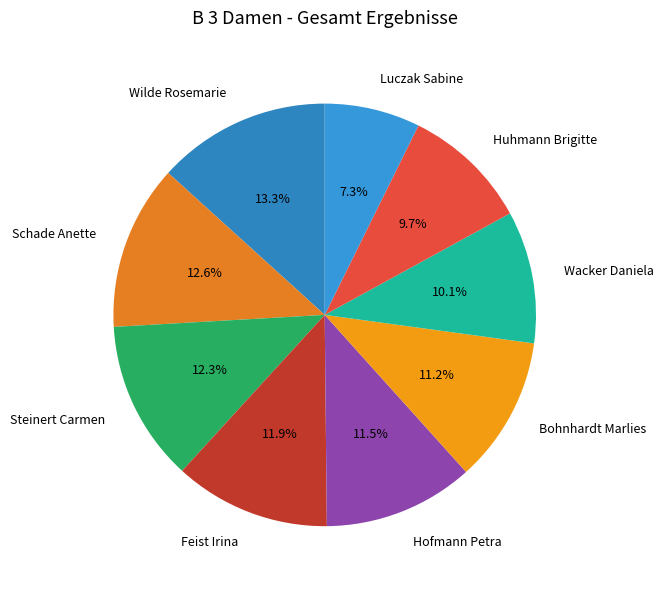

Is there a majority slice in this chart?

No